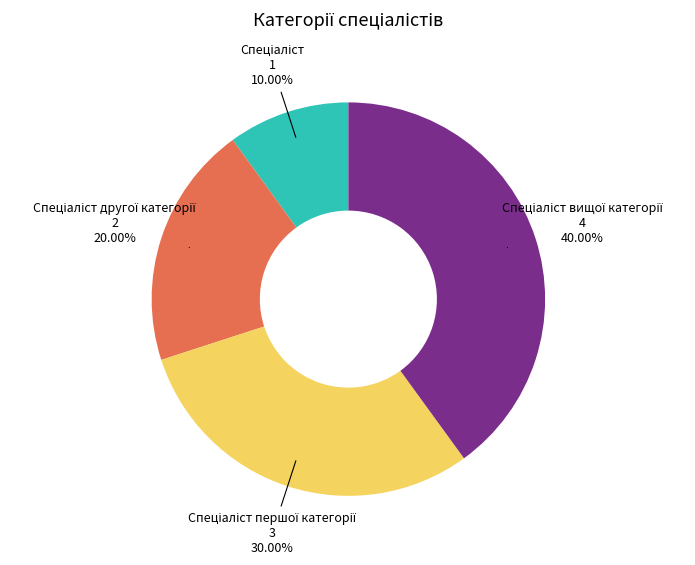

How many slices are in this pie chart?

4